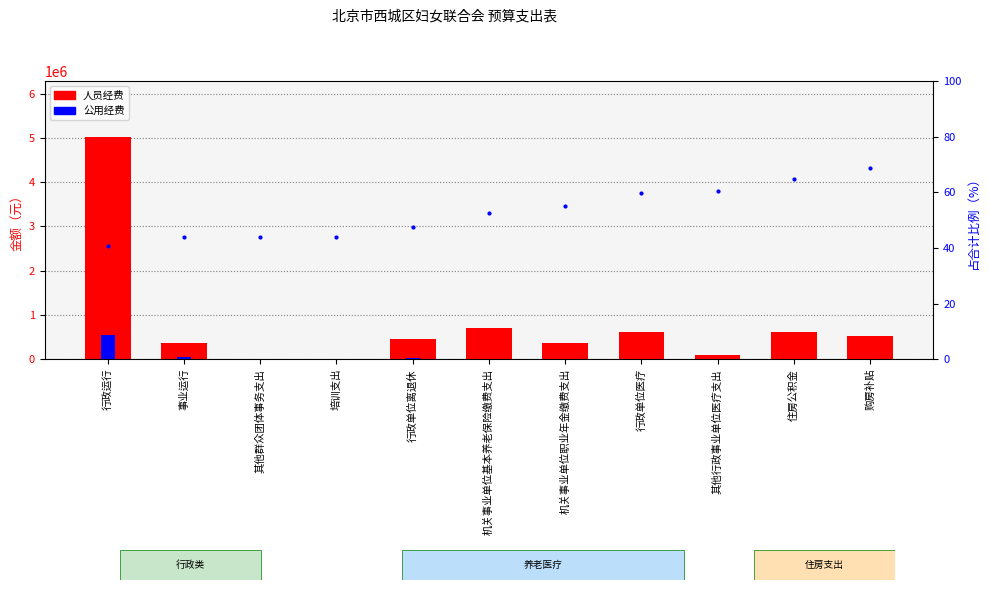

How many data points in 占比% are less than 52?

5